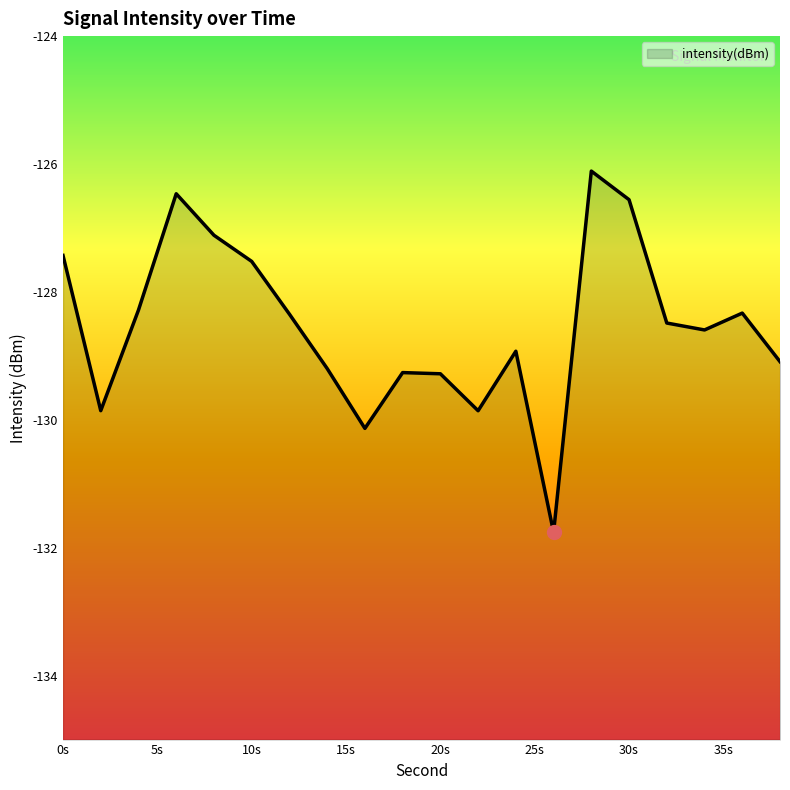

Reading left to right, transcribe all the data shown in this chart.

-127.4	-129.9	-128.3	-126.5	-127.1	-127.5	-128.3	-129.2	-130.1	-129.3	-129.3	-129.9	-128.9	-131.8	-126.1	-126.6	-128.5	-128.6	-128.3	-129.1